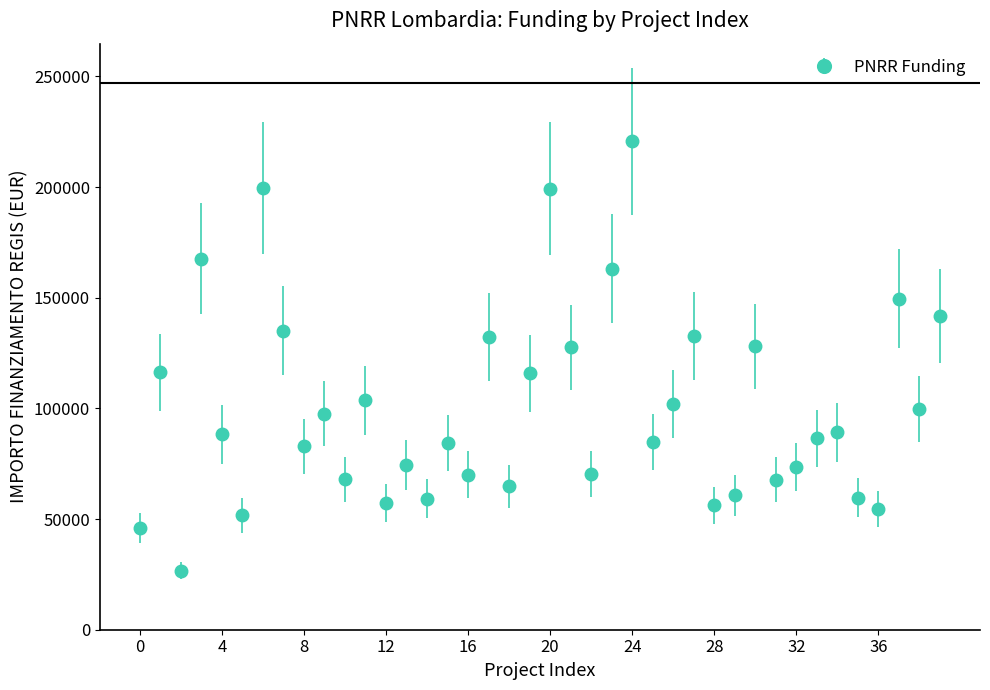

What is the value of the 4th point from the left?

167724.8